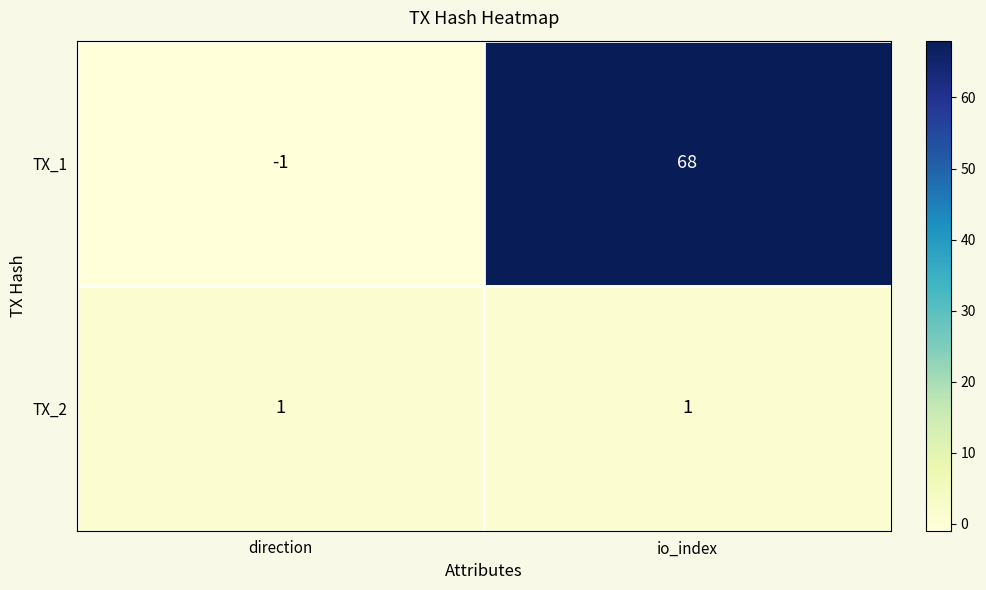

Reading left to right, list all the values displayed in this chart.

TX_1: direction=-1	io_index=68
TX_2: direction=1	io_index=1